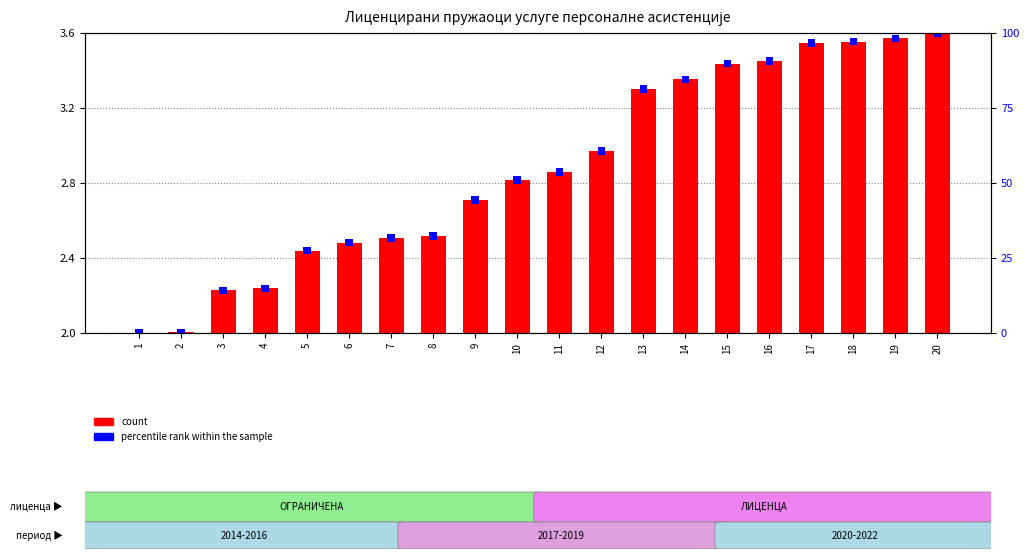

At which label does count reach its minimum?

1